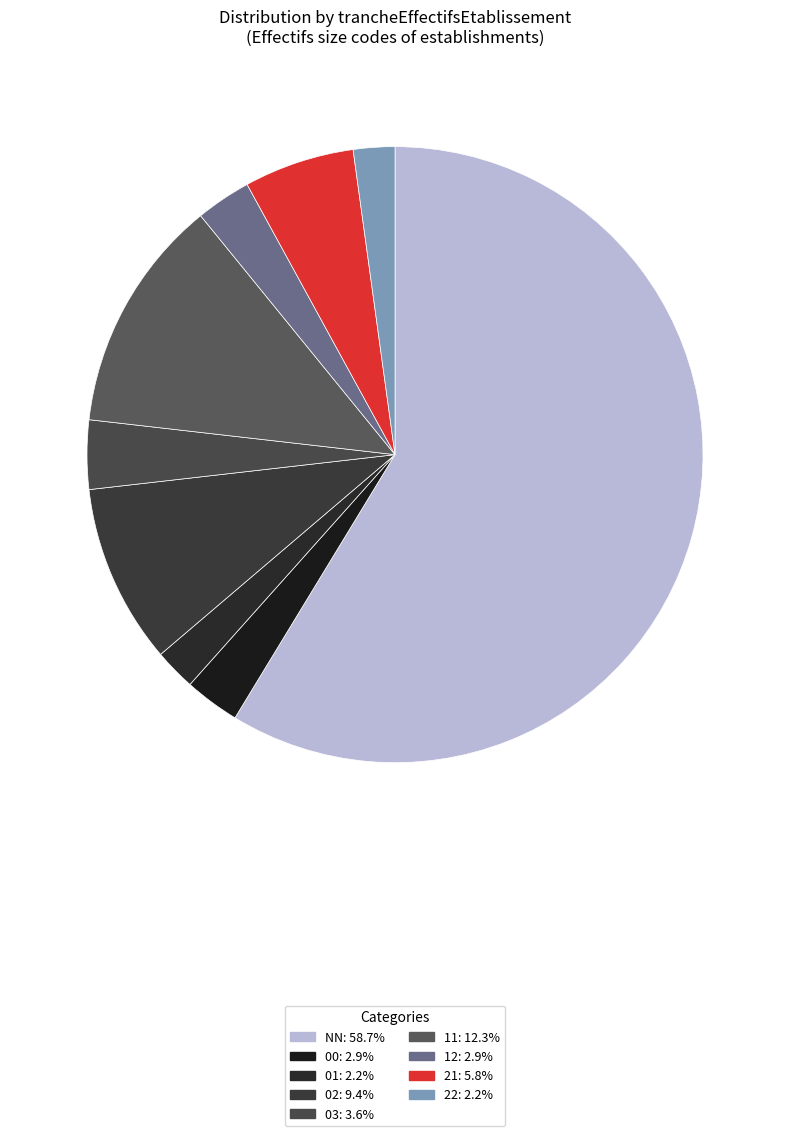

What is the ratio of the value at 21 to the value at 11?

0.5